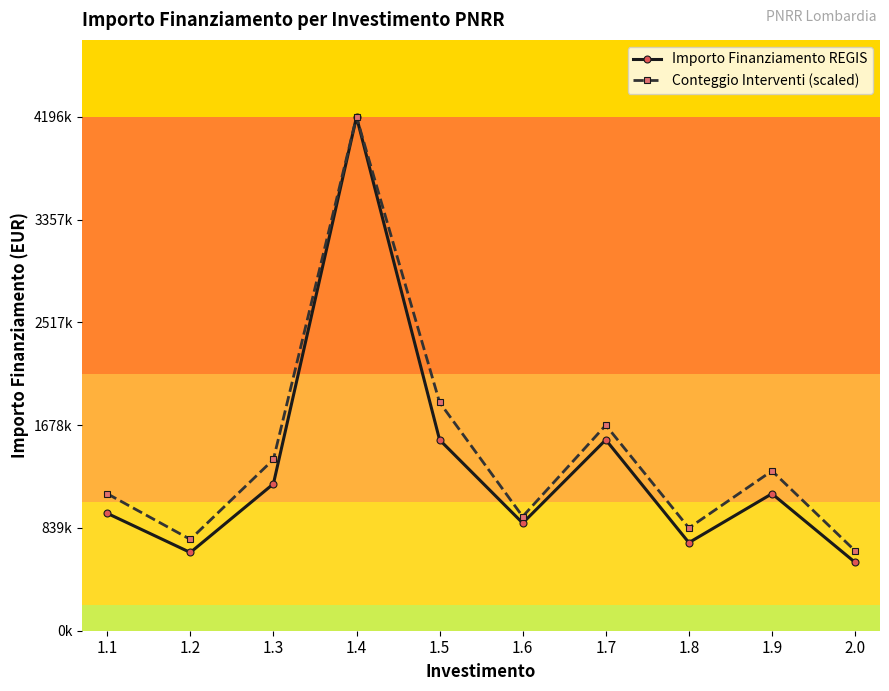

Reading left to right, extract all data points from this chart.

Importo Finanziamento REGIS: 1.1=958864.0	1.2=638976.0	1.3=1199454.0	1.4=4196260.0	1.5=1558940.0	1.6=879142.0	1.7=1559346.0	1.8=719298.0	1.9=1118908.0	2.0=558454.0
Conteggio Interventi (scaled): 1.1=1119002.7	1.2=746001.8	1.3=1398753.3	1.4=4196260.0	1.5=1865004.4	1.6=932502.2	1.7=1678504.0	1.8=839252.0	1.9=1305503.1	2.0=652751.6